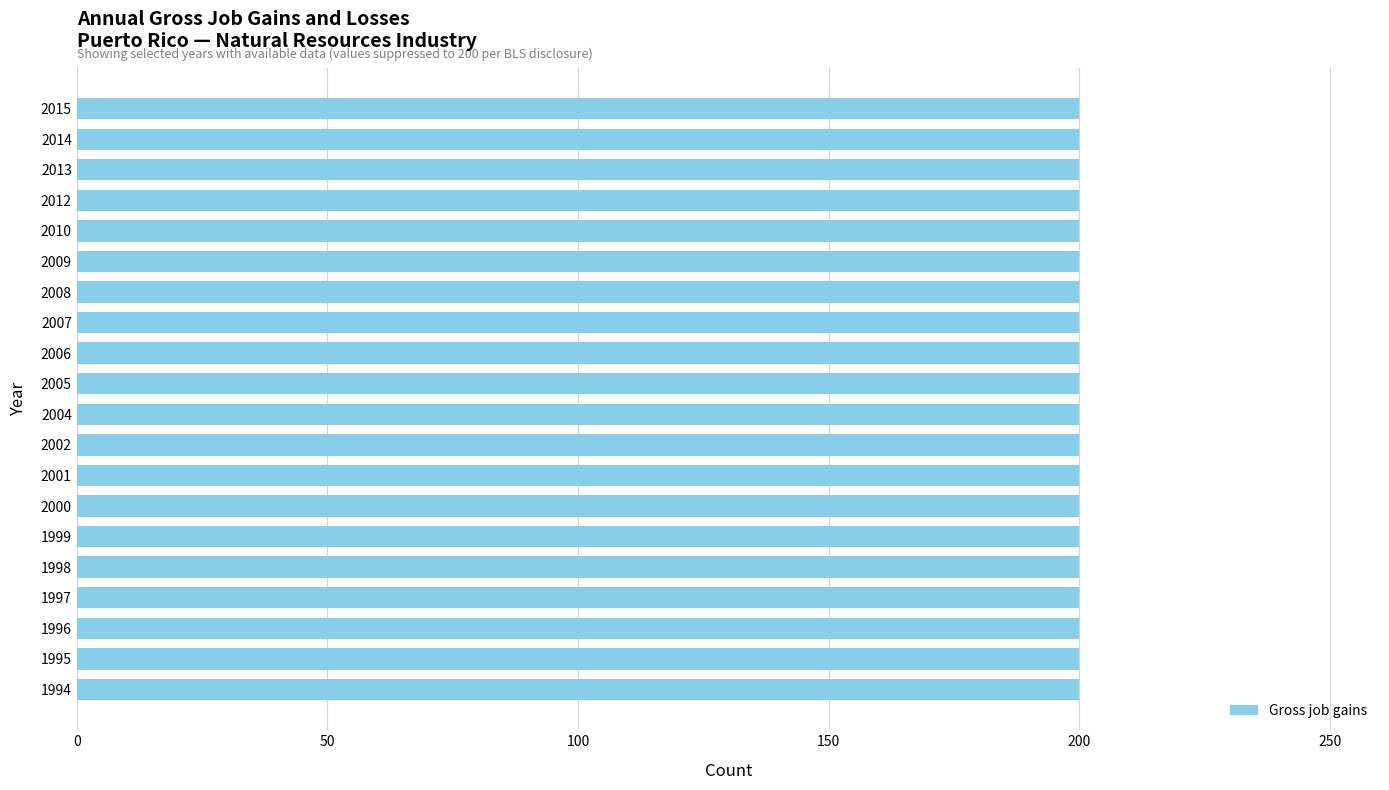

At which category is the sum across all series the highest?

1994